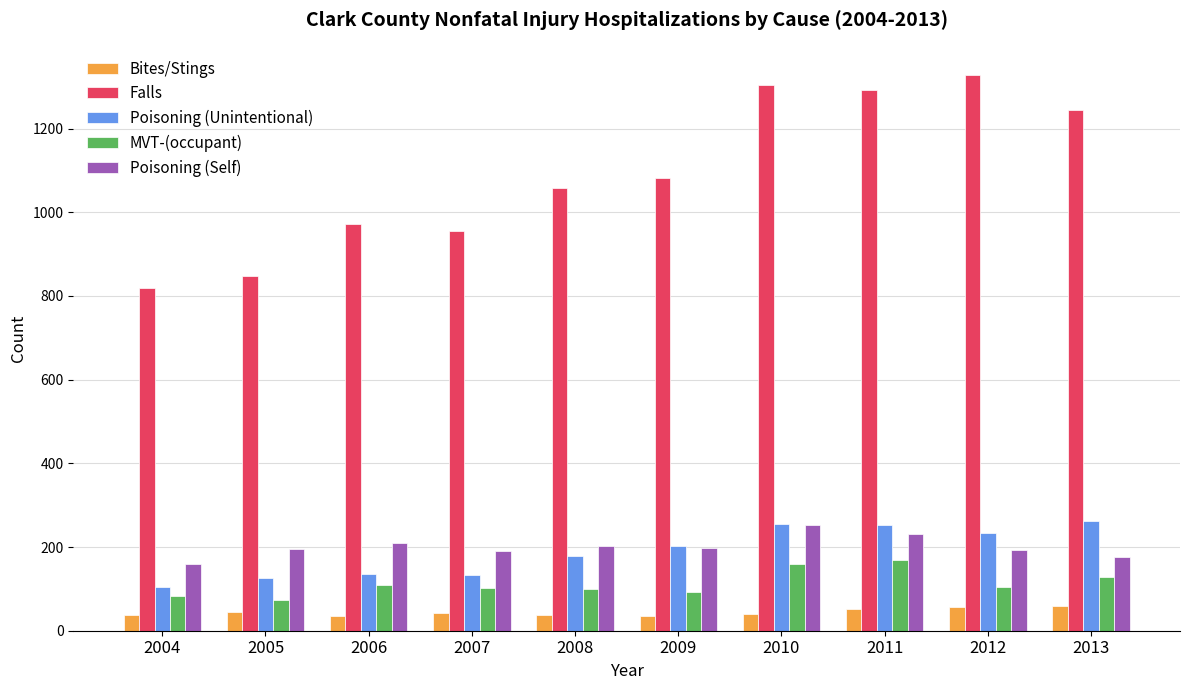

What is the difference between the Poisoning (Self) values at 2008 and 2009?

5